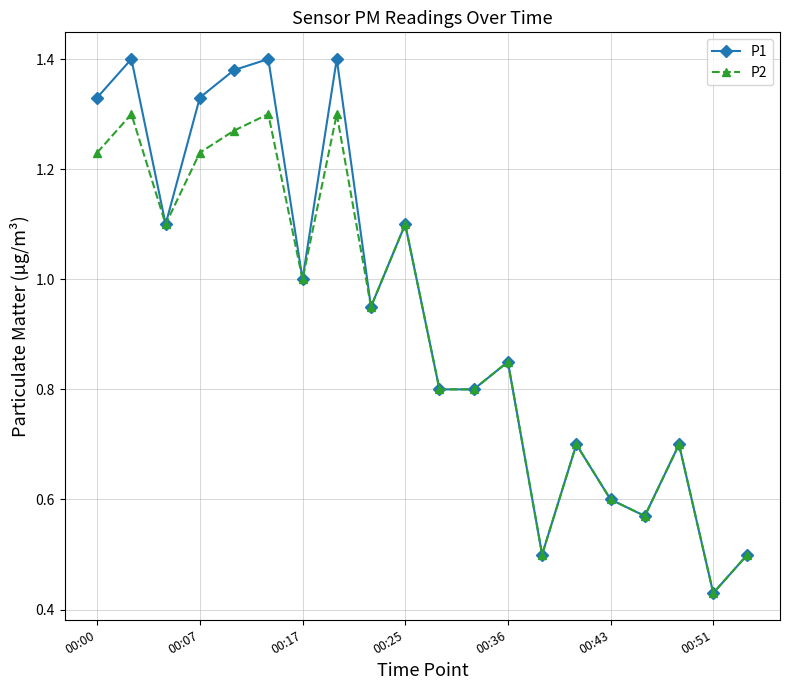

At how many categories does at least one series exceed 0?

20